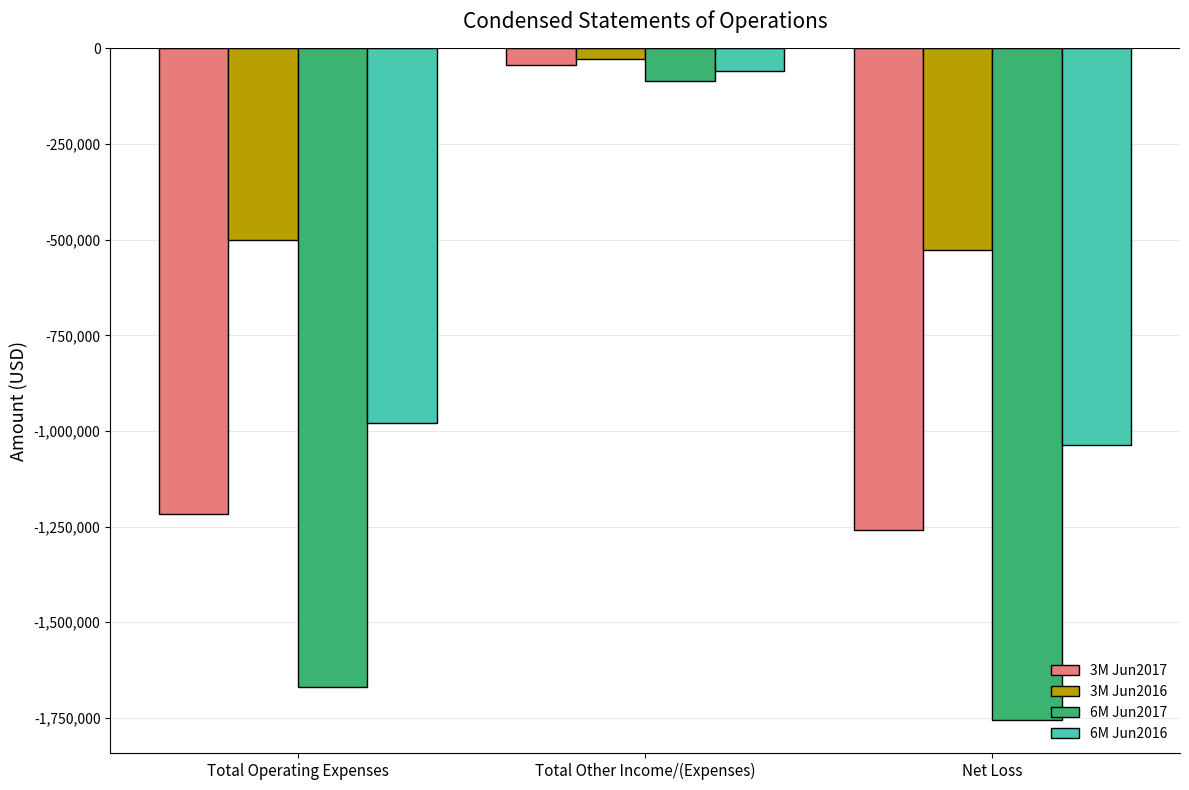

Which series has the largest total across all categories?

3M Jun2016